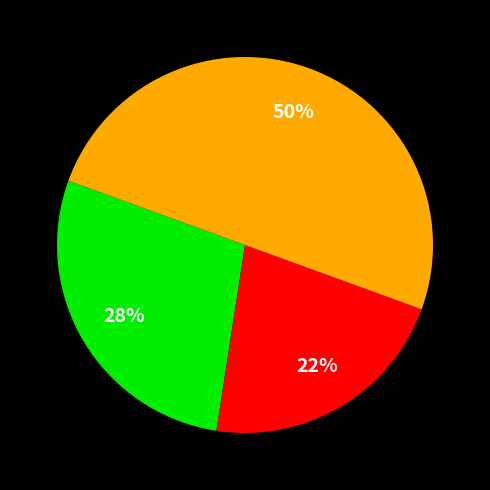

To the nearest percent, what is the difference between the largest and smallest slice percentages?

28%